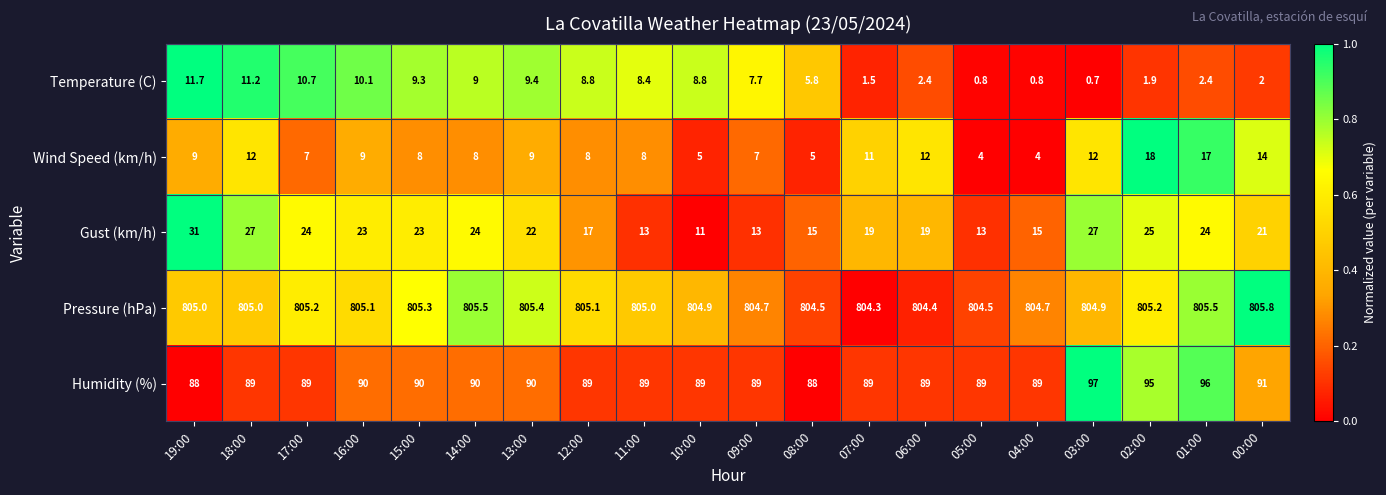

Rank the series by their maximum value, from highest to lowest.

Pressure (hPa), Humidity (%), Gust (km/h), Wind Speed (km/h), Temperature (C)